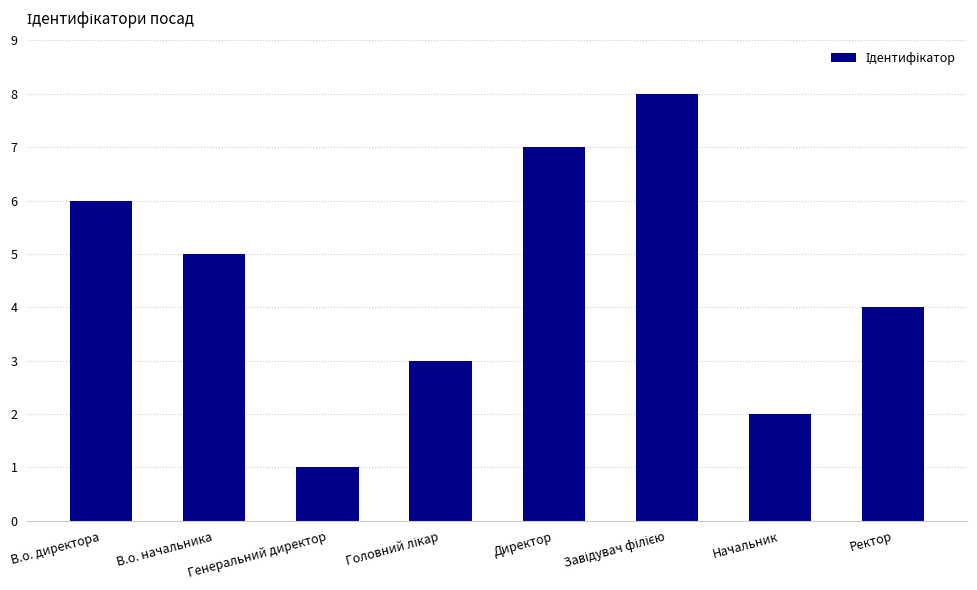

What is the sum of the values at В.о. начальника and Ректор?

9